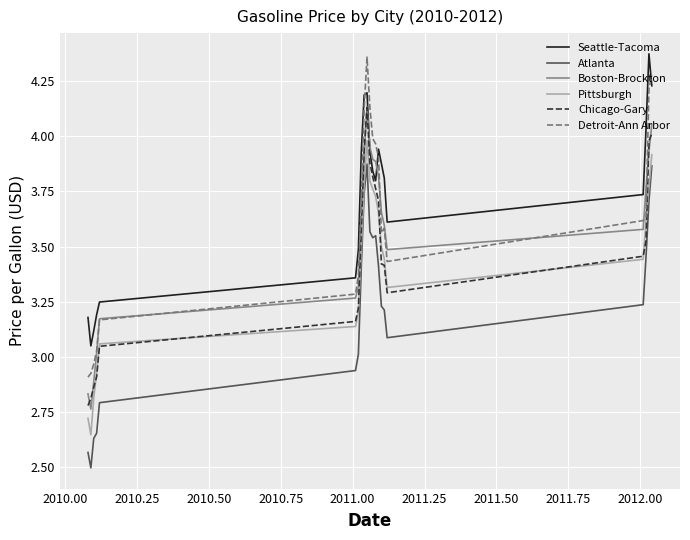

What is the minimum value for Atlanta?

2.5